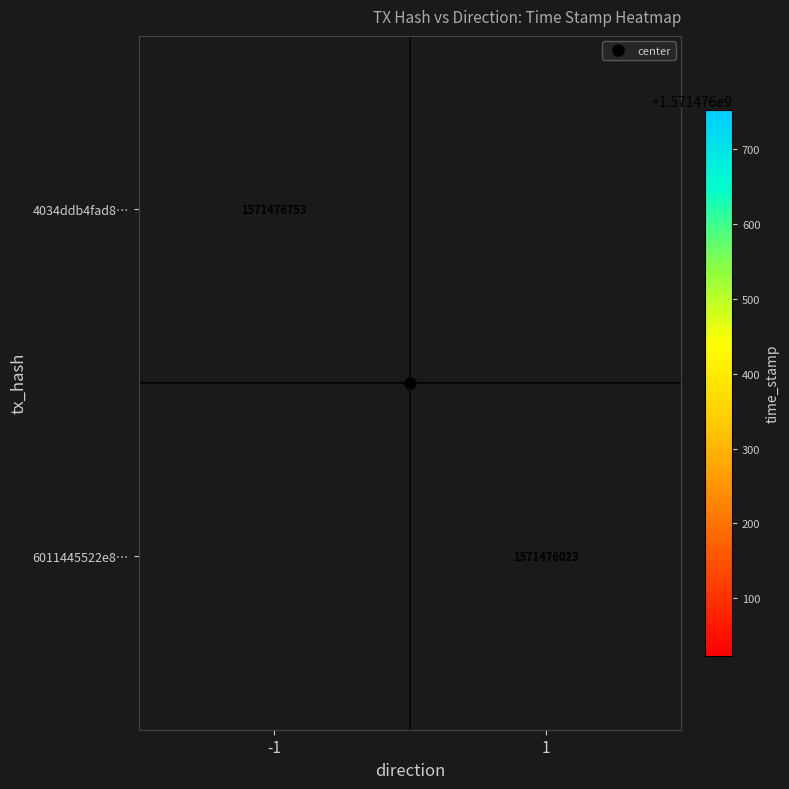

Which has a higher value, direction or time_stamp?

time_stamp